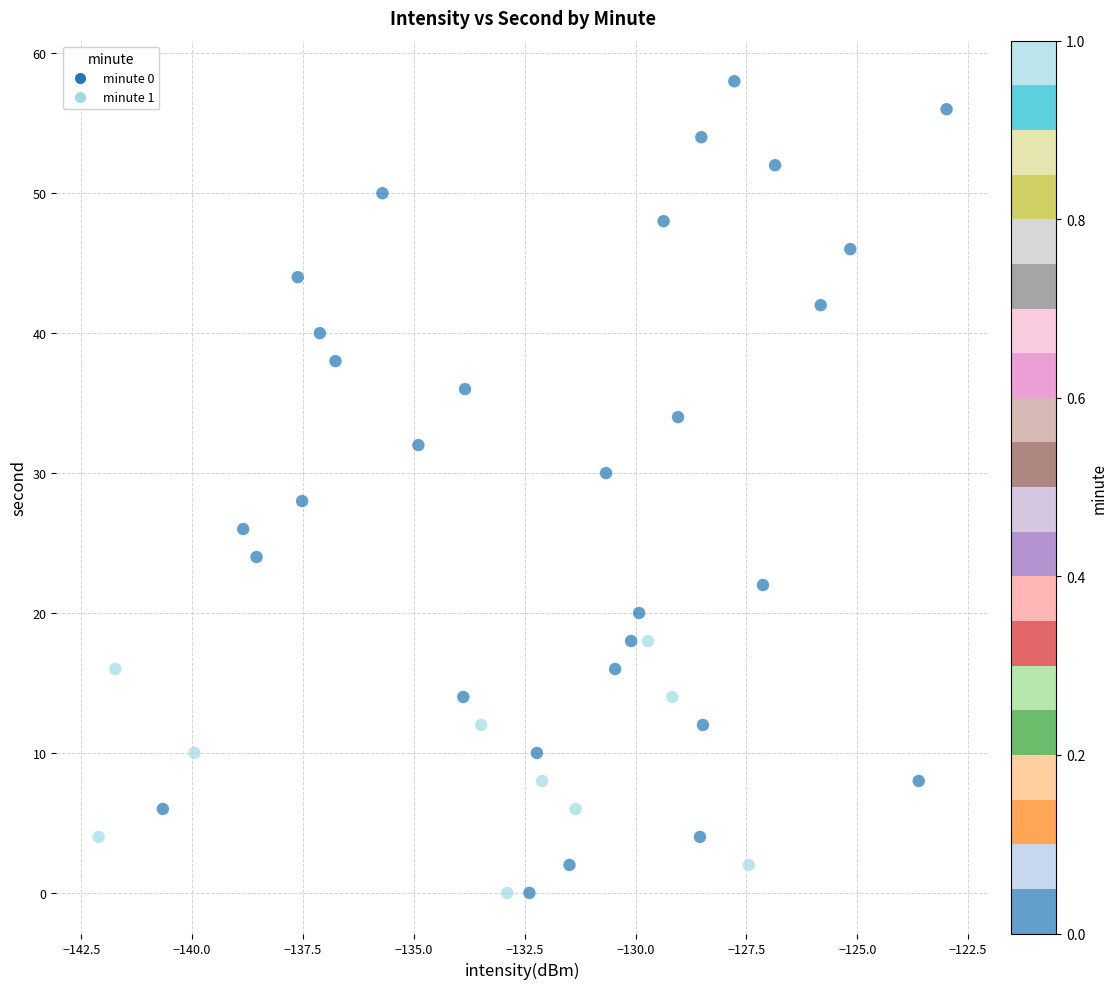

What is the range of Y values (max minus min)?

58